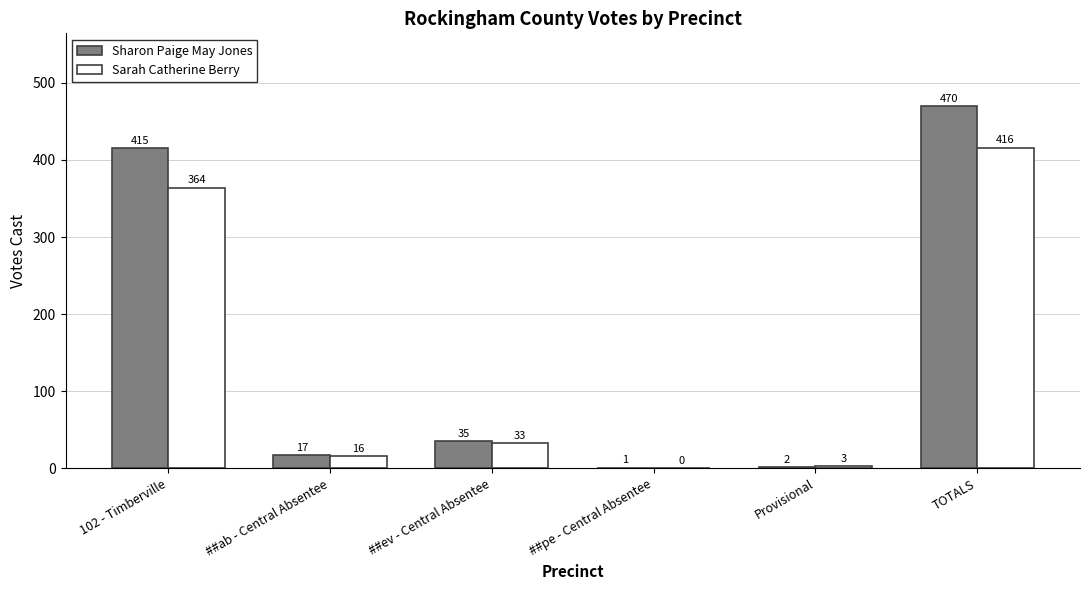

Reading left to right, what are all the values shown in this chart?

Sharon Paige May Jones: 102 - Timberville=415	##ab - Central Absentee=17	##ev - Central Absentee=35	##pe - Central Absentee=1	Provisional=2	TOTALS=470
Sarah Catherine Berry: 102 - Timberville=364	##ab - Central Absentee=16	##ev - Central Absentee=33	##pe - Central Absentee=0	Provisional=3	TOTALS=416